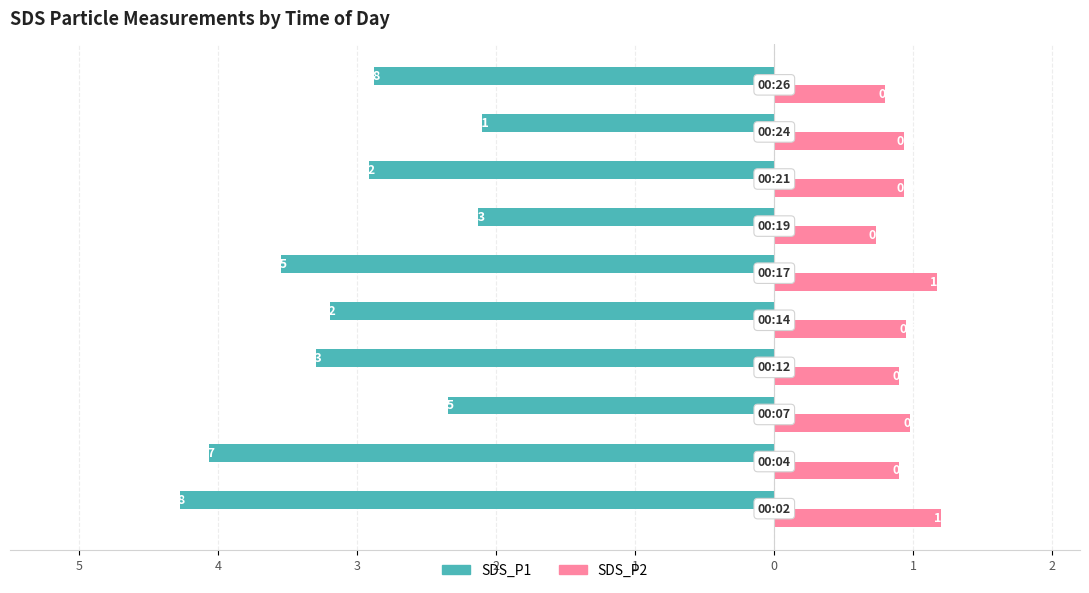

What is the sum of all SDS_P2 values?

9.5